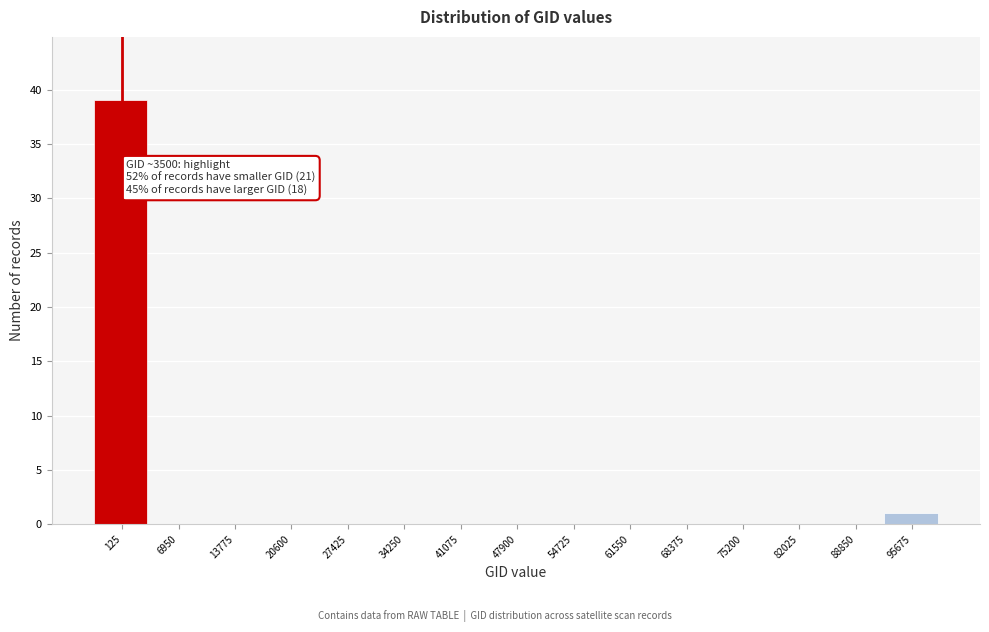

Reading left to right, list all the values displayed in this chart.

125=39	6950=0	13775=0	20600=0	27425=0	34250=0	41075=0	47900=0	54725=0	61550=0	68375=0	75200=0	82025=0	88850=0	95675=1